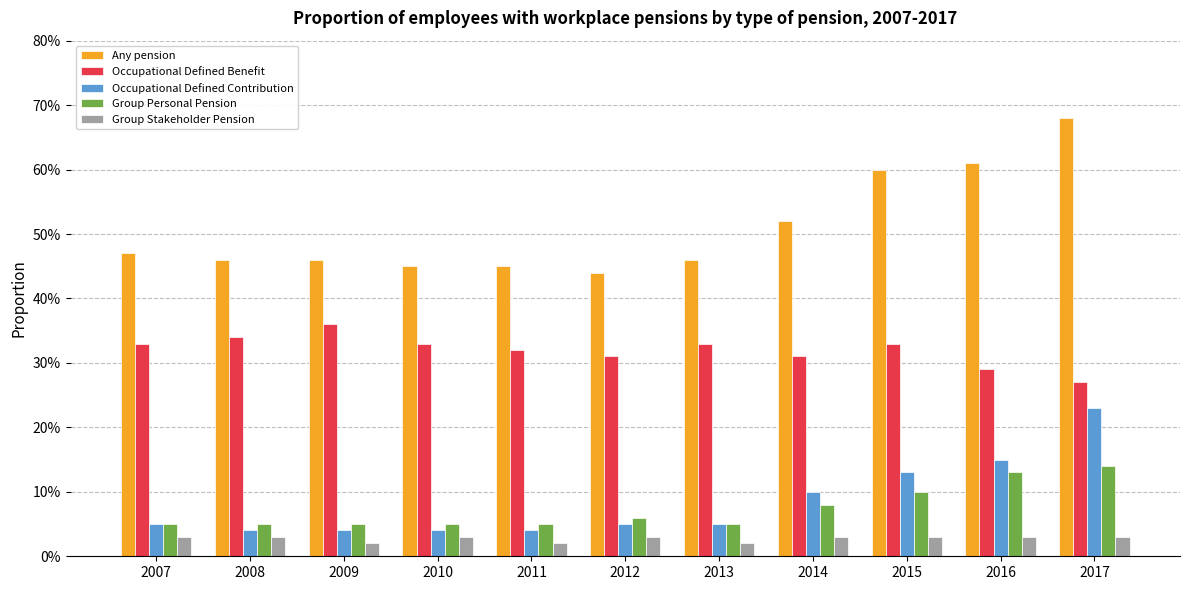

What is the difference between the maximum and minimum values in the Occupational Defined Contribution series?

0.2